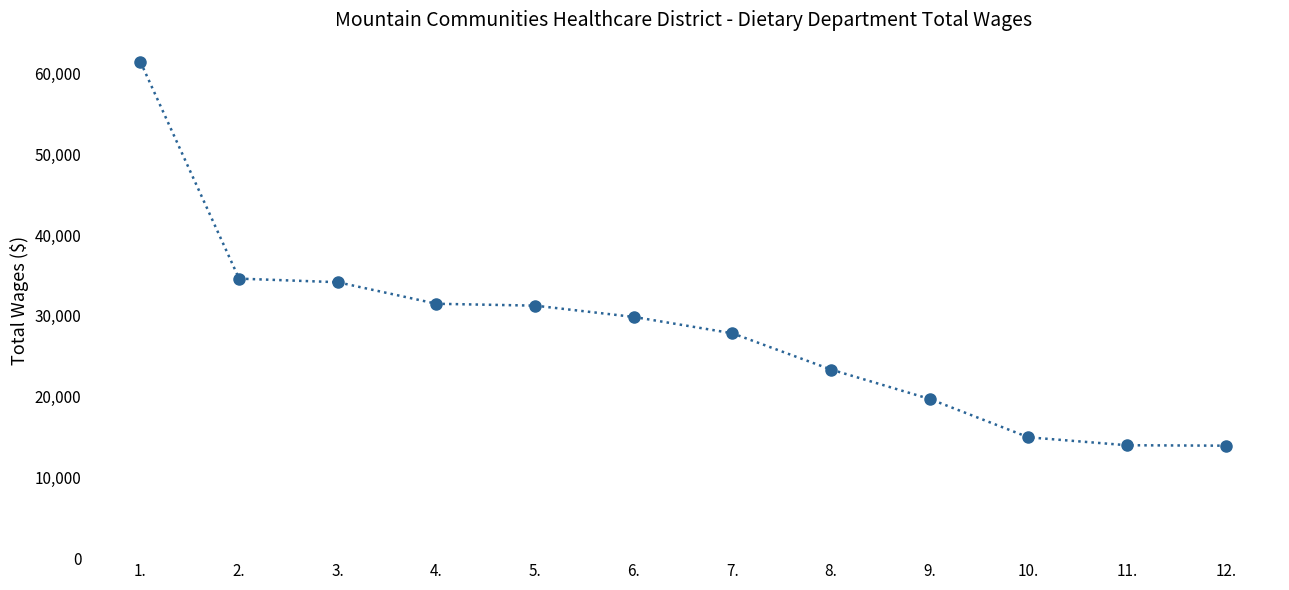

What is the label of the 12th point from the right?

1.